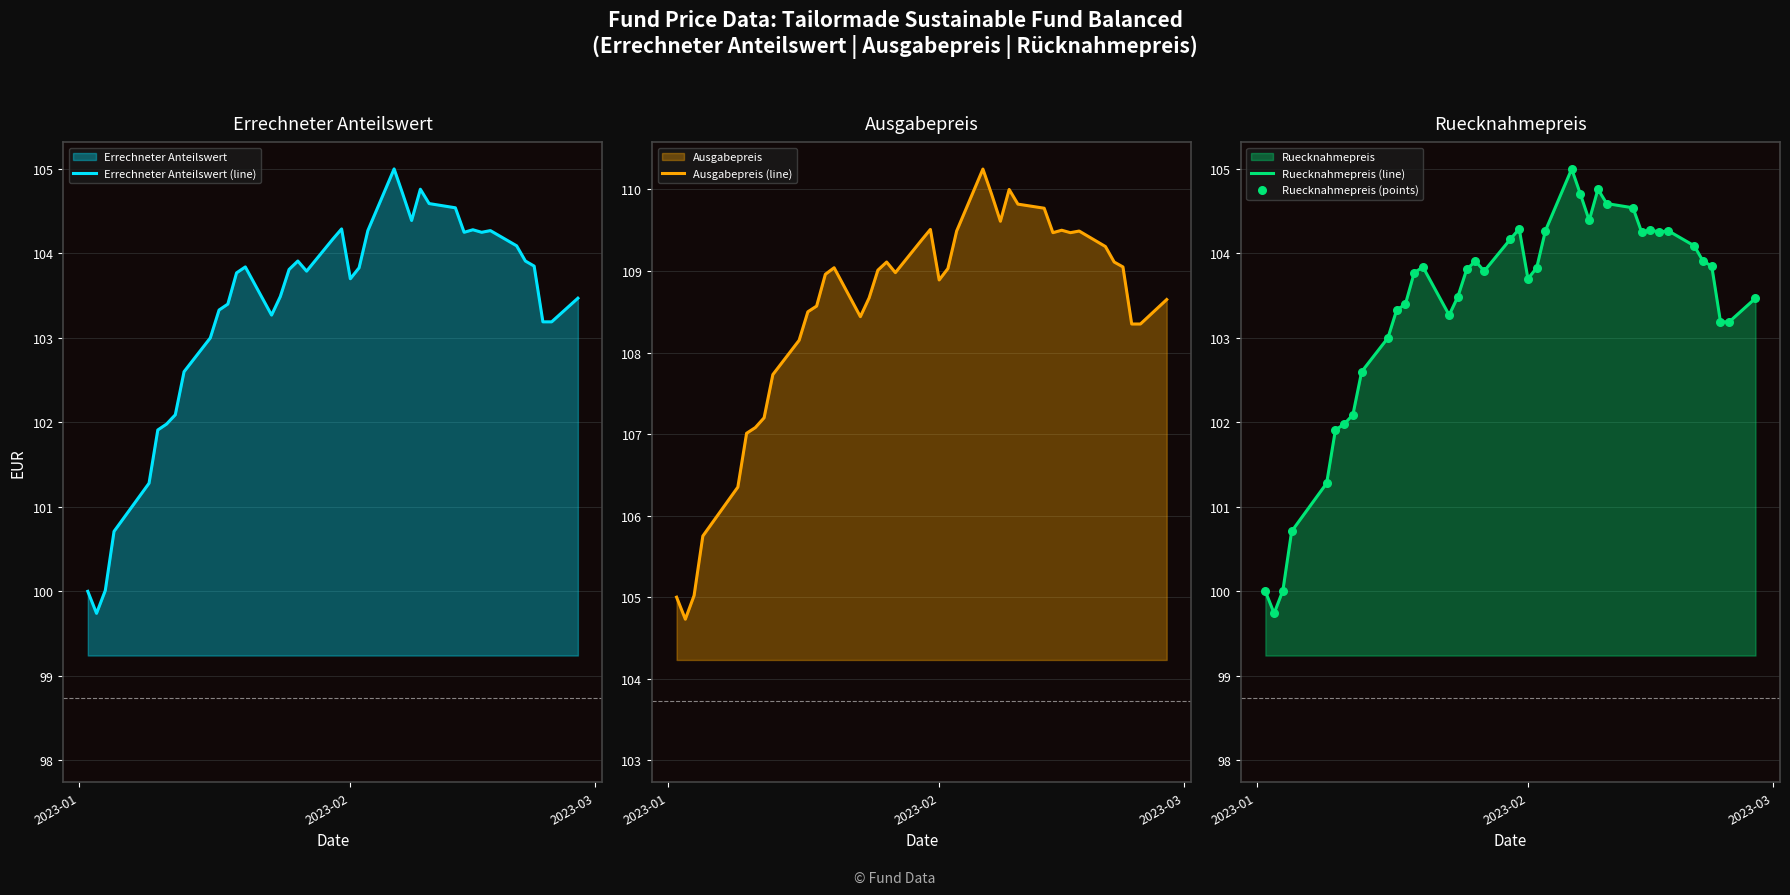

At how many categories does at least one series exceed 103?

40